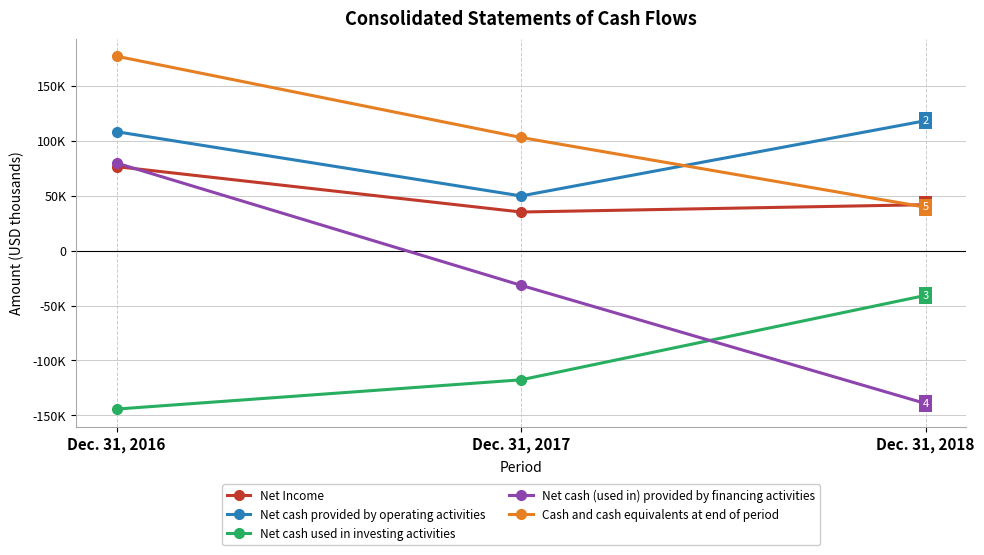

What is the maximum value shown in the chart?

177187